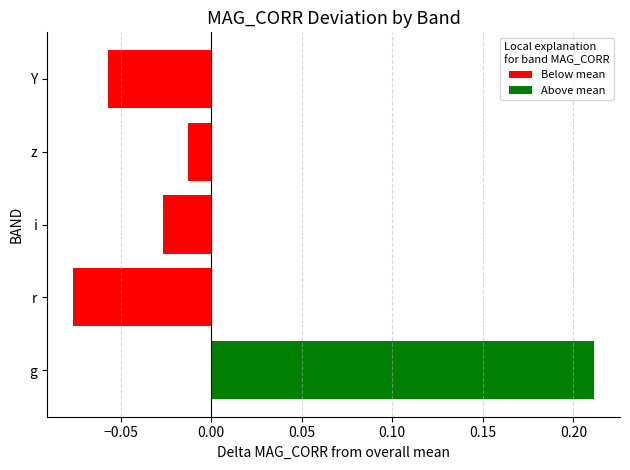

Is it true that the value at r is -0.0?

False